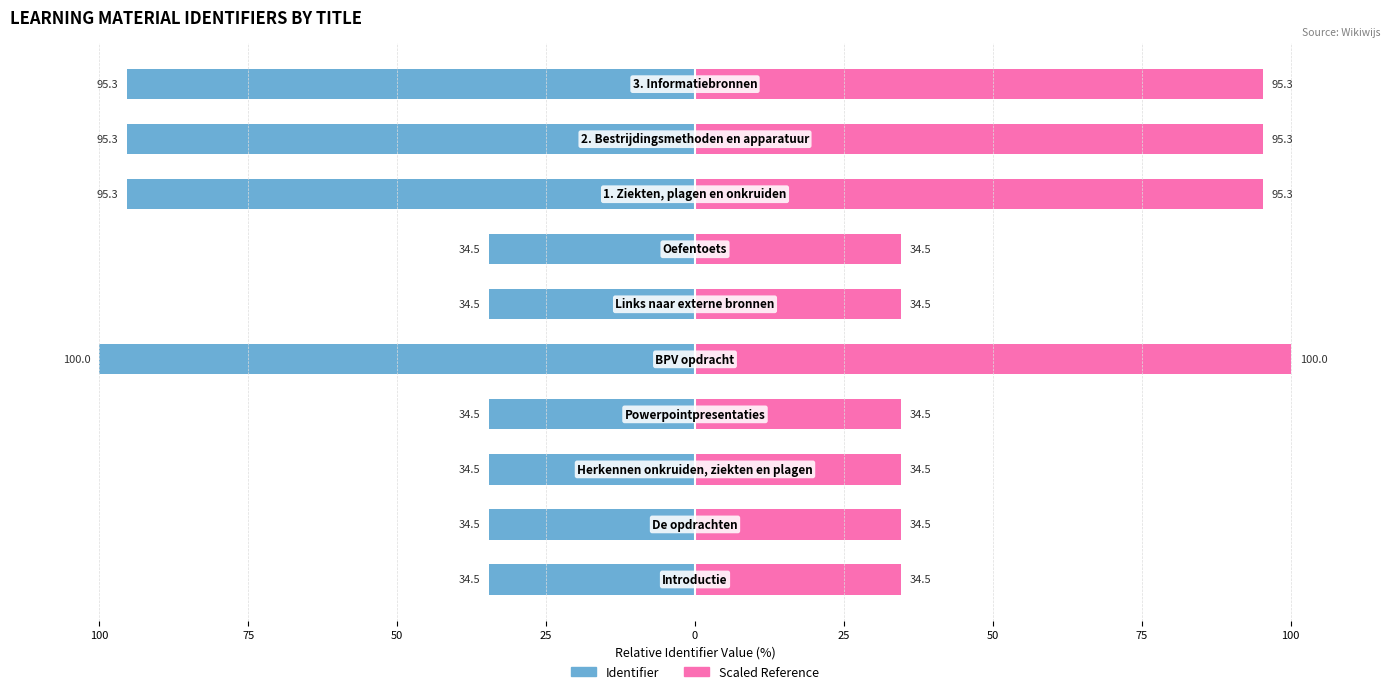

How many groups of bars are there?

10